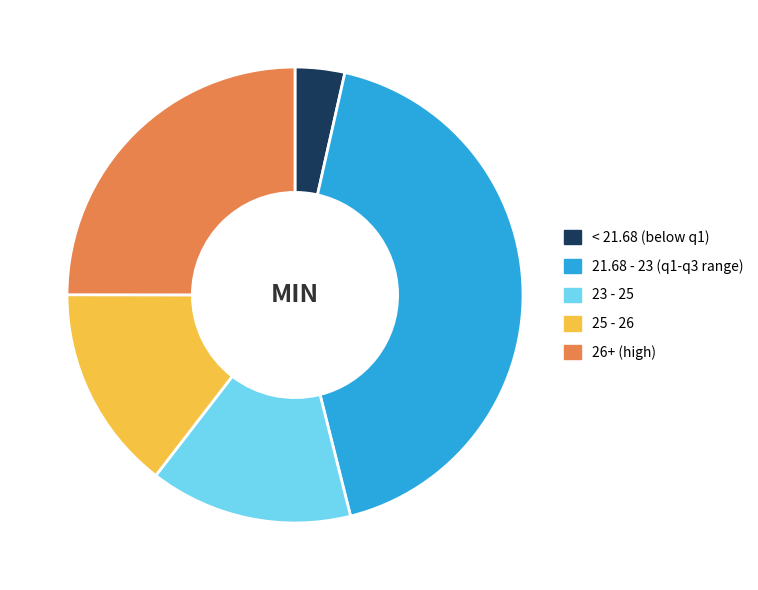

Is the sum of 23 - 25 and 26+ (high) greater than half?

No